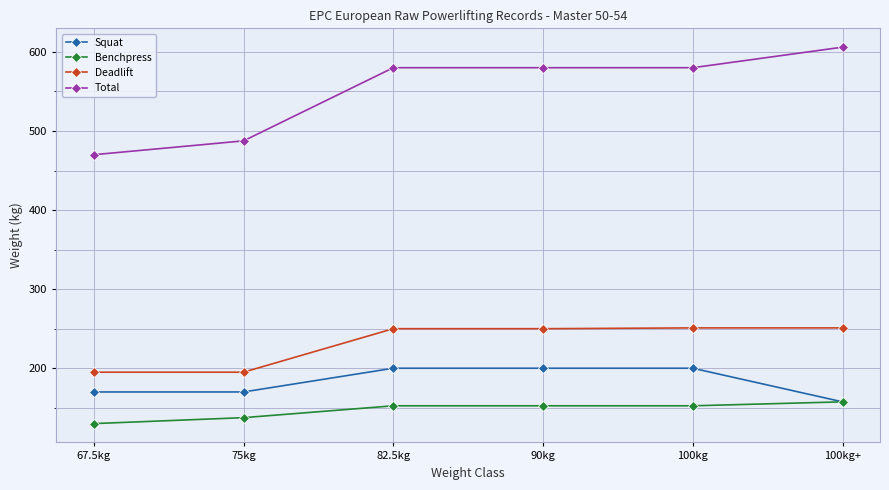

What is the smallest value displayed?

130.0